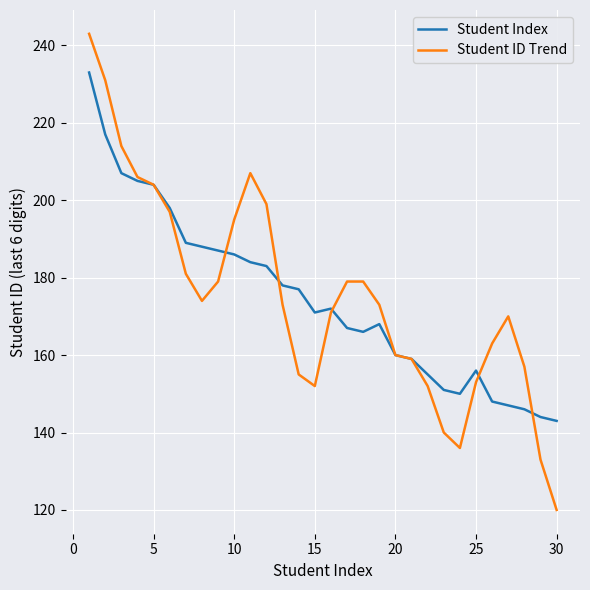

Which series has the widest spread of values?

Student ID Trend